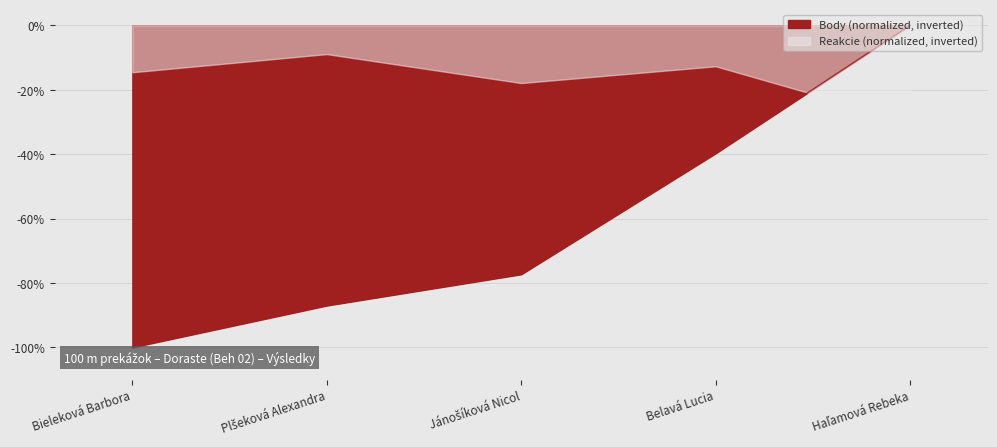

Between Haľamová Rebeka and Bieleková Barbora, which is larger?

Haľamová Rebeka